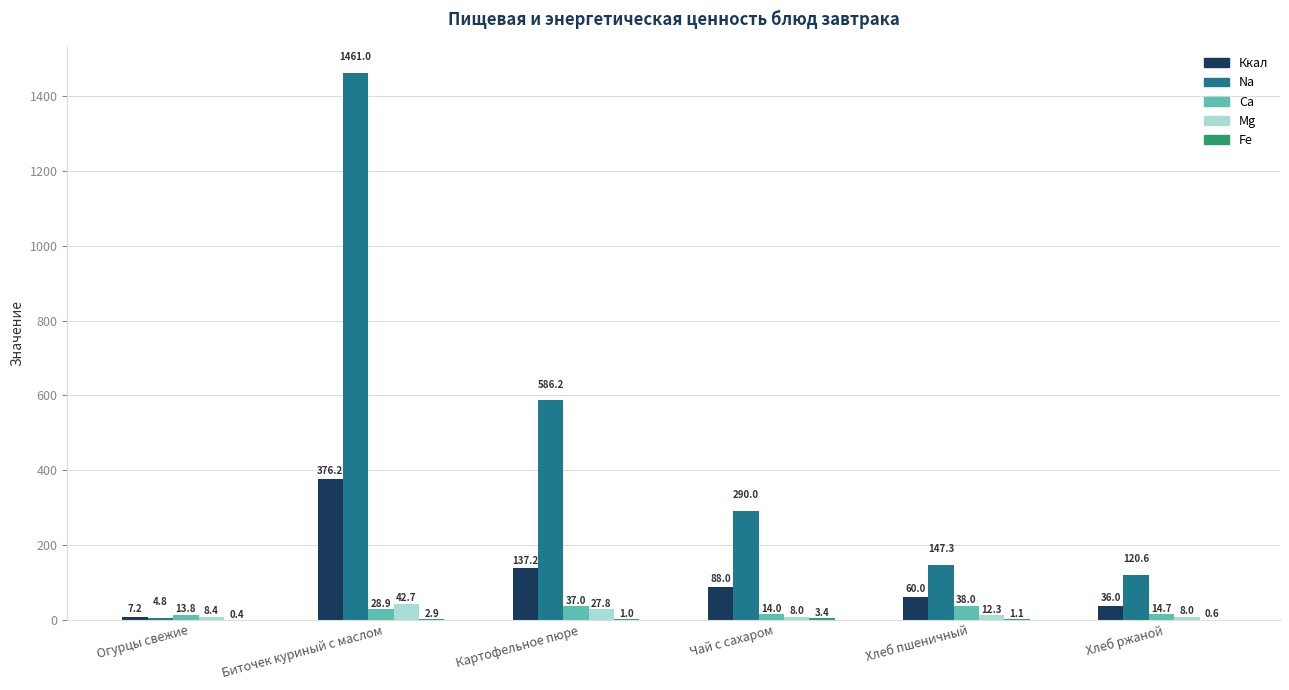

The value of Mg at Картофельное пюре is 27.8. True or false?

True